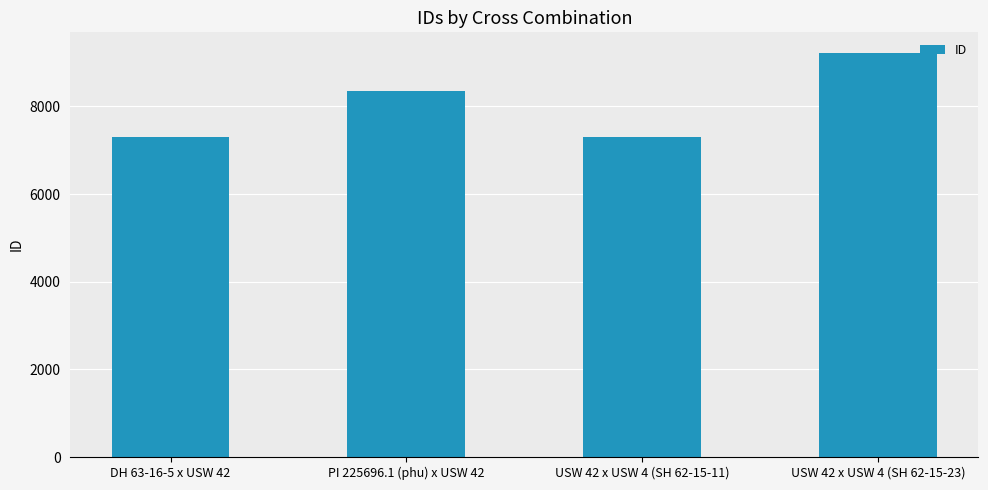

Where is the data nearest to the value 8268?

PI 225696.1 (phu) x USW 42